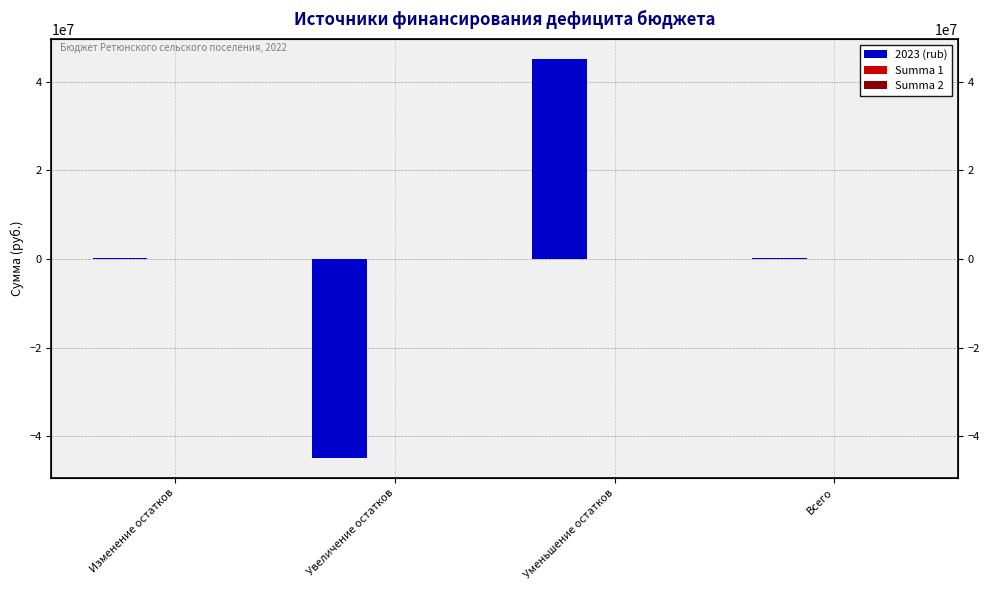

The value of Summa 1 at Уменьшение остатков is -11750.0. True or false?

False